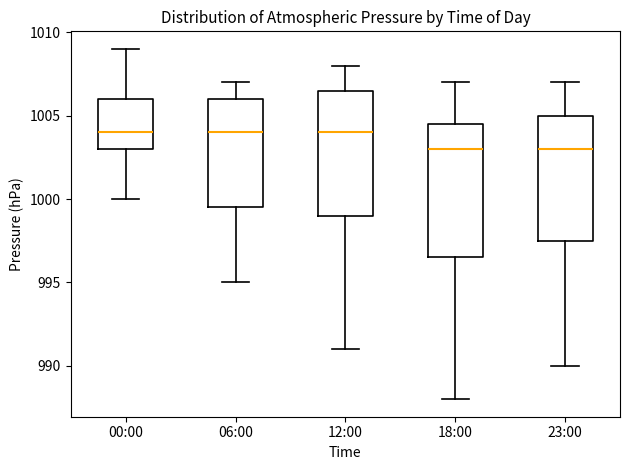

Comparing the boxes themselves (not the whiskers), which one is the tallest?

18:00